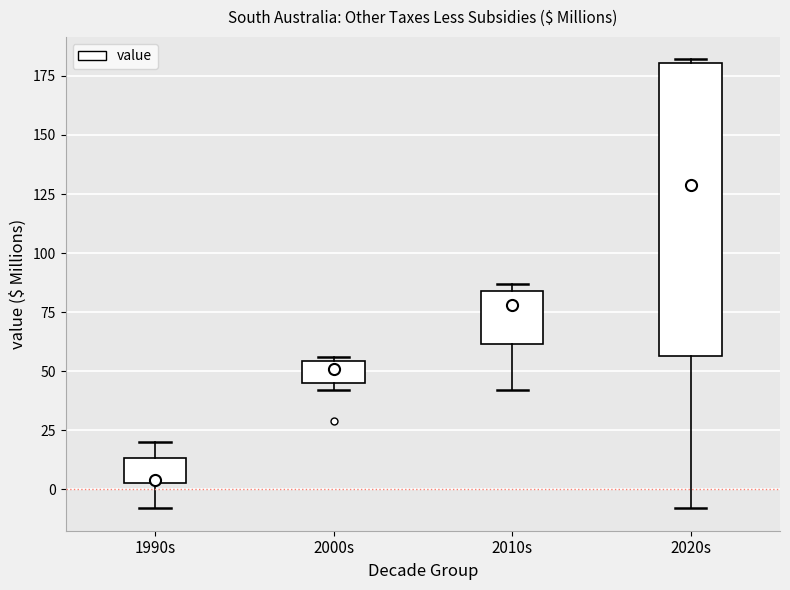

Where does the median line of the box for 2000s sit on the y-axis? The values are not printed on the chart, so give them approximately, as read against the axis.

50